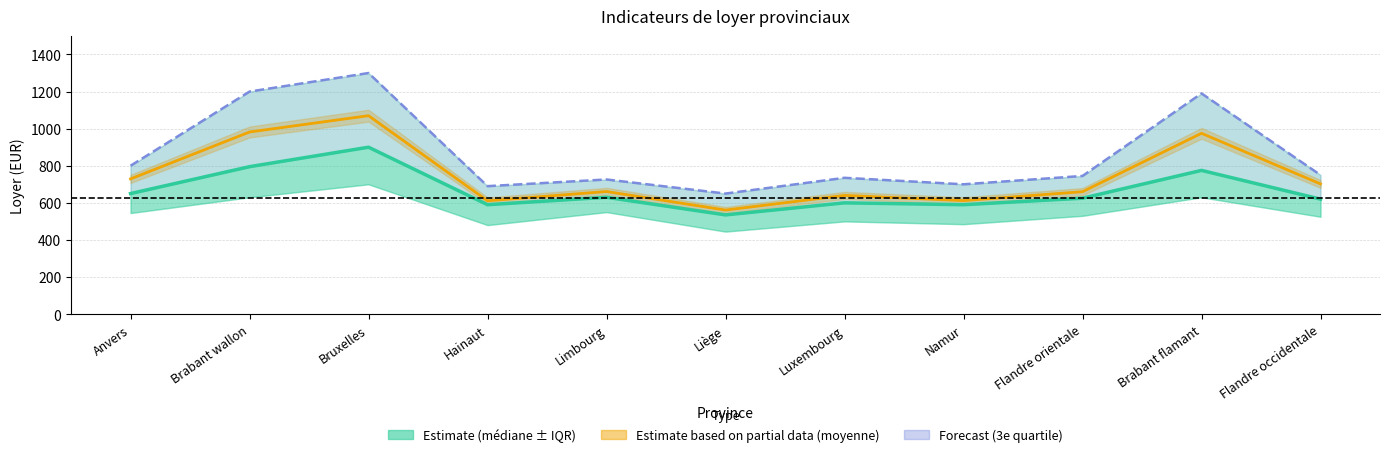

The value of Moyenne (non pondéré) at Namur is 880. True or false?

False